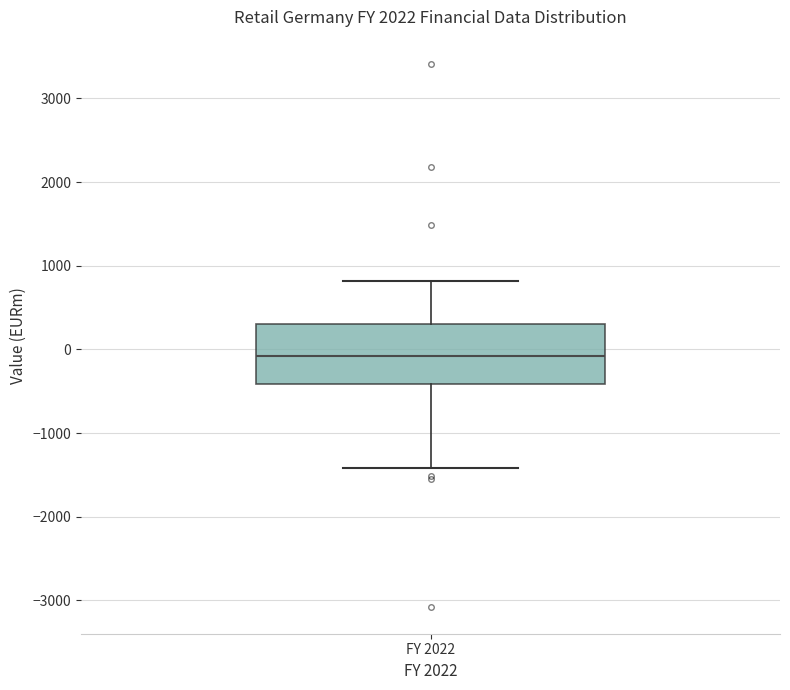

Read this box plot against the y-axis: the position of the median line, the range covered by the box, and the ends of both whiskers. The values are not printed on the chart, so give them approximately, as read against the axis.

median -100, box -400 to 300, whiskers -1400 to 800